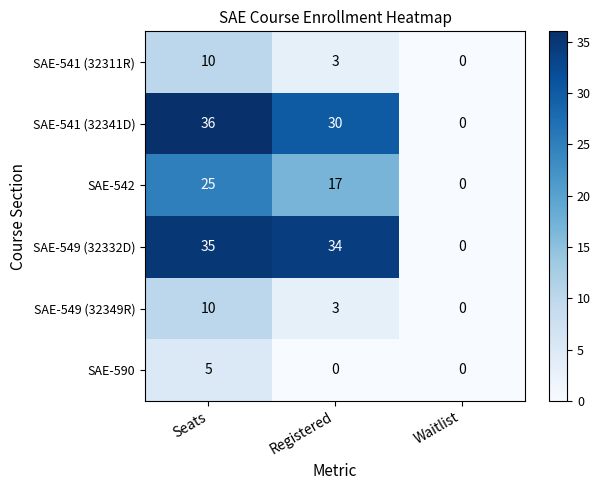

At which category does the chart reach its peak across all series?

Seats